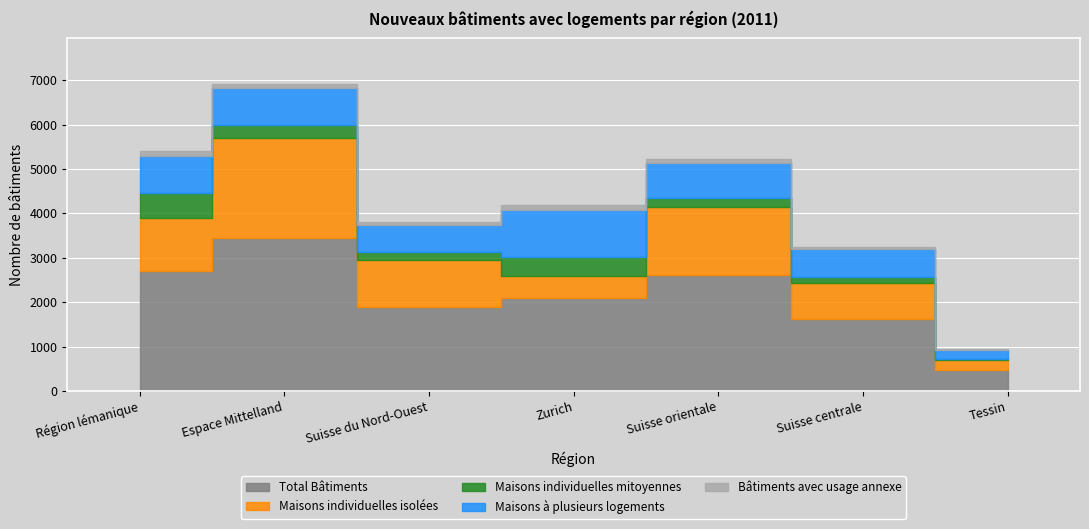

At which label does Maisons individuelles mitoyennes first exceed 205?

Région lémanique